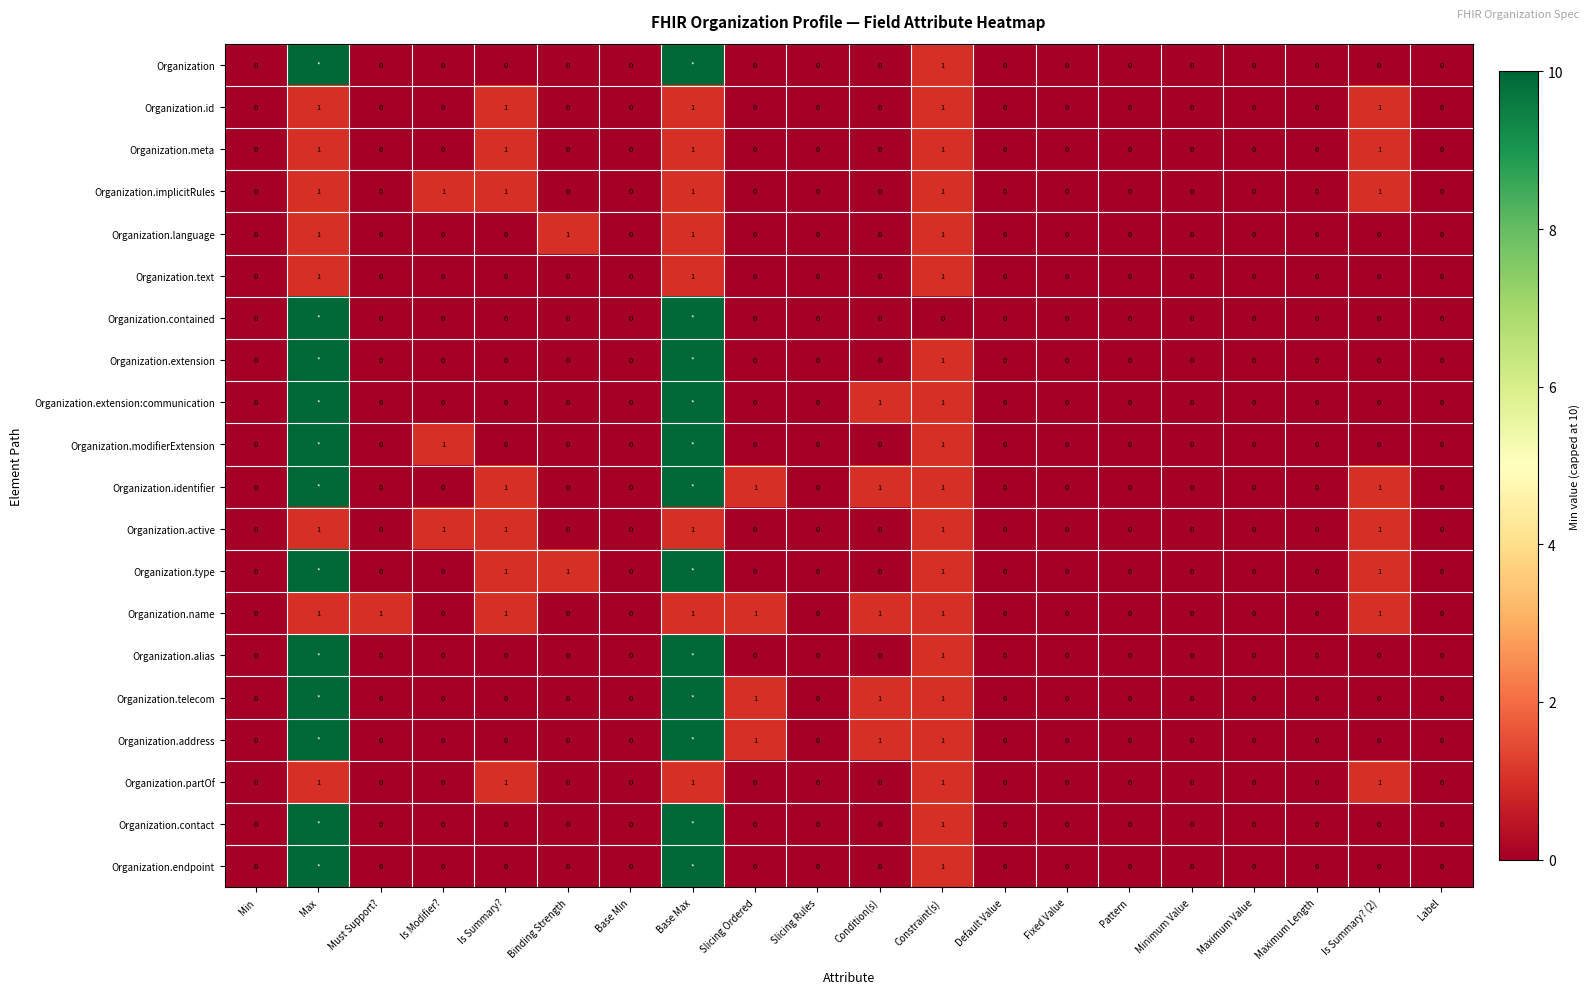

What is the total value across all series at Slicing Ordered?

4